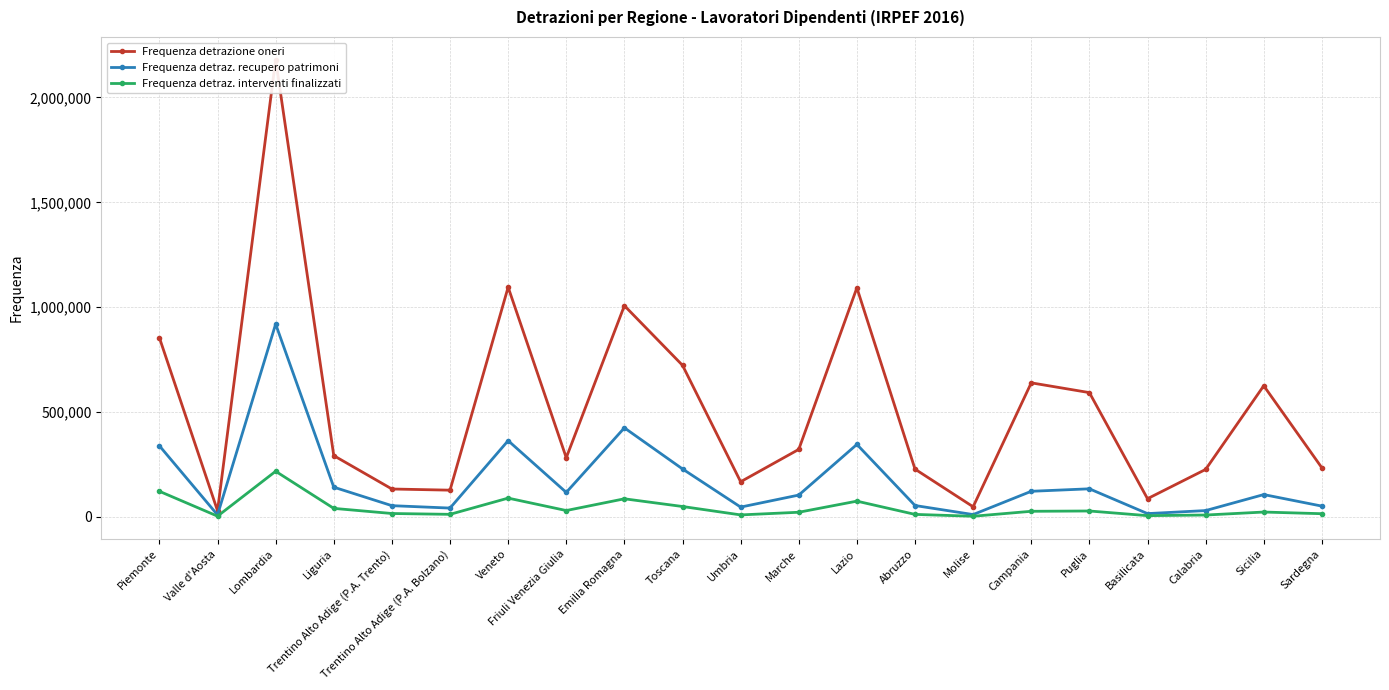

Which series has the largest total across all categories?

Frequenza detrazione oneri